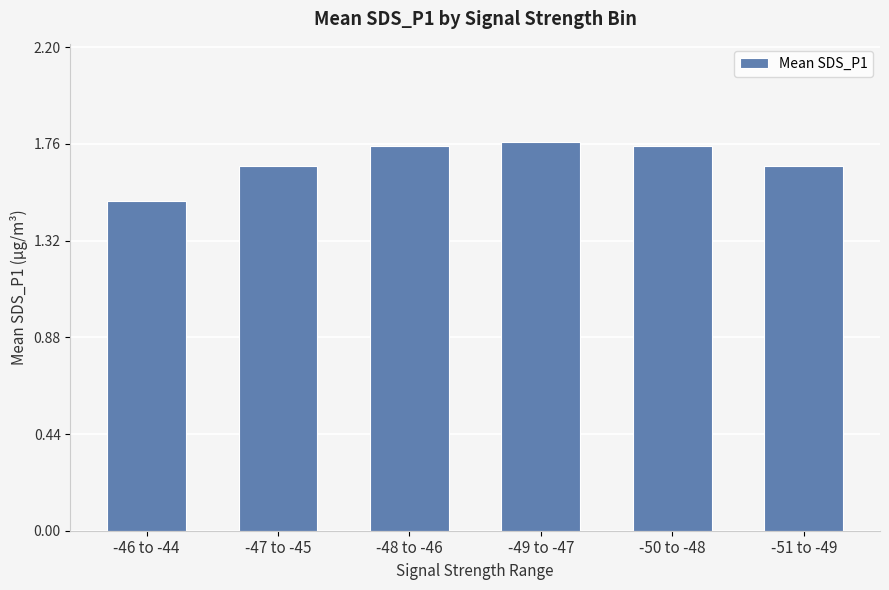

What is the sum of all values?

10.1